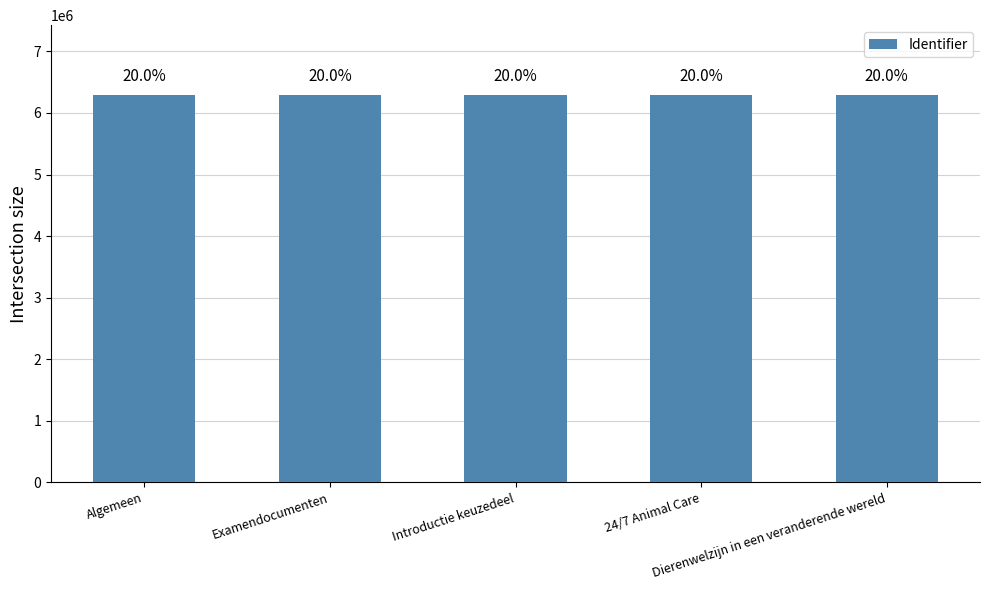

Reading left to right, transcribe all the data shown in this chart.

6292828	6292826	6292830	6292831	6292834